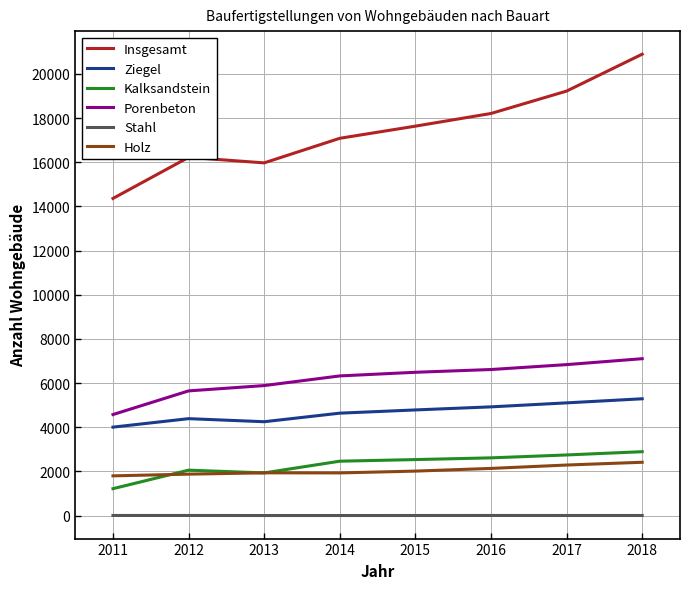

What is the sum of all Stahl values?

17